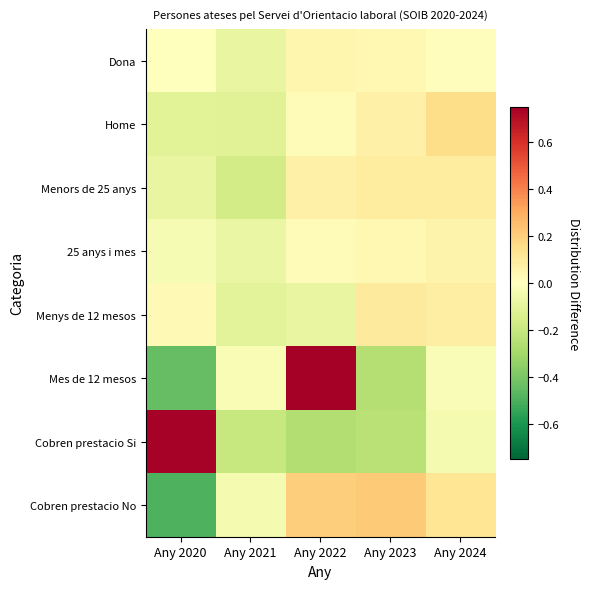

Reading right to left, what are all the values shown in this chart?

Dona: Any 2024=0.0	Any 2023=0.0	Any 2022=0.0	Any 2021=-0.1	Any 2020=0.0
Home: Any 2024=0.2	Any 2023=0.1	Any 2022=0.0	Any 2021=-0.1	Any 2020=-0.1
Menors de 25 anys: Any 2024=0.1	Any 2023=0.1	Any 2022=0.1	Any 2021=-0.2	Any 2020=-0.1
25 anys i mes: Any 2024=0.1	Any 2023=0.0	Any 2022=0.0	Any 2021=-0.1	Any 2020=-0.0
Menys de 12 mesos: Any 2024=0.1	Any 2023=0.1	Any 2022=-0.1	Any 2021=-0.1	Any 2020=0.0
Mes de 12 mesos: Any 2024=-0.0	Any 2023=-0.3	Any 2022=0.7	Any 2021=-0.0	Any 2020=-0.4
Cobren prestacio Si: Any 2024=-0.0	Any 2023=-0.2	Any 2022=-0.3	Any 2021=-0.2	Any 2020=0.7
Cobren prestacio No: Any 2024=0.1	Any 2023=0.2	Any 2022=0.2	Any 2021=-0.0	Any 2020=-0.5